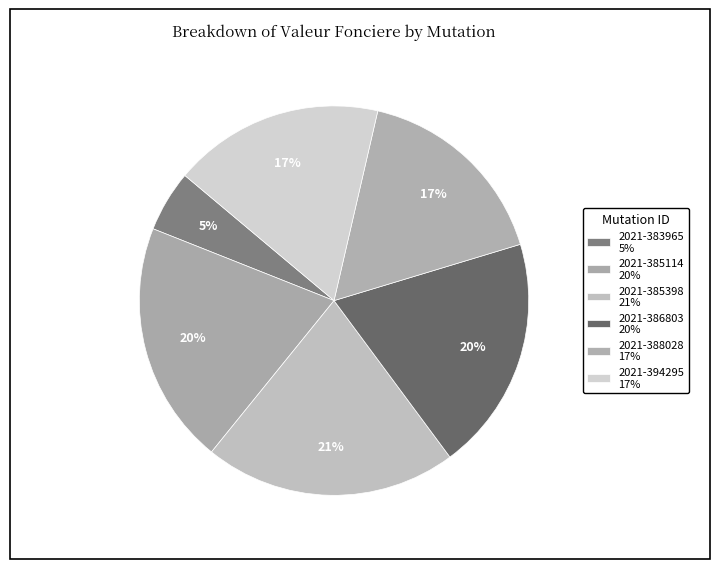

Is the sum of 2021-385114 and 2021-383965 greater than half?

No